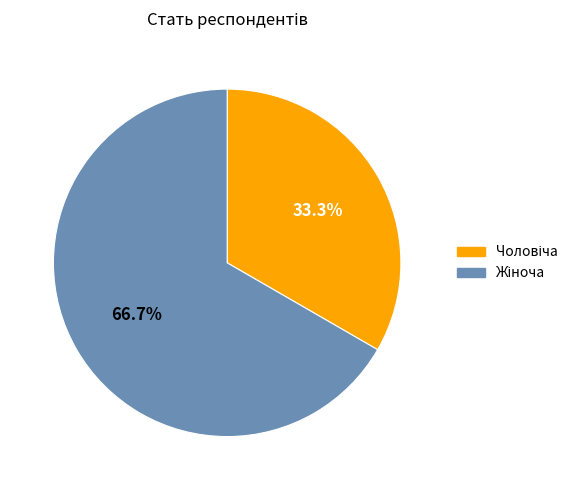

Is there a majority slice in this chart?

Yes